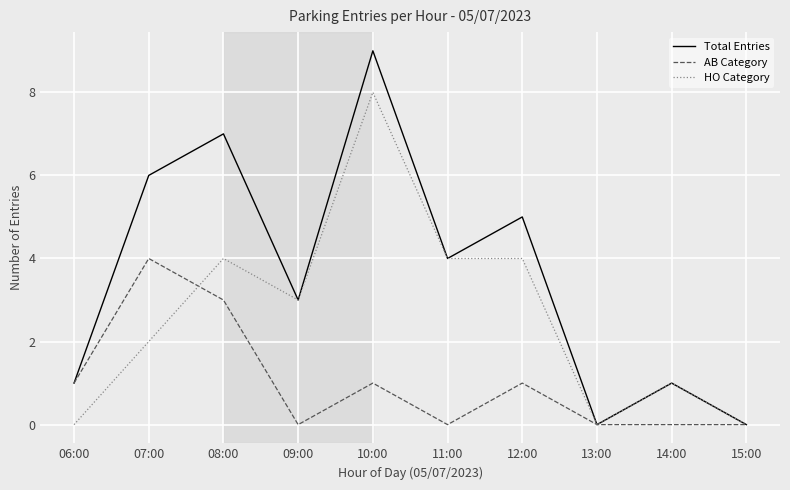

List the series in order of their peak value, lowest first.

AB Category, HO Category, Total Entries